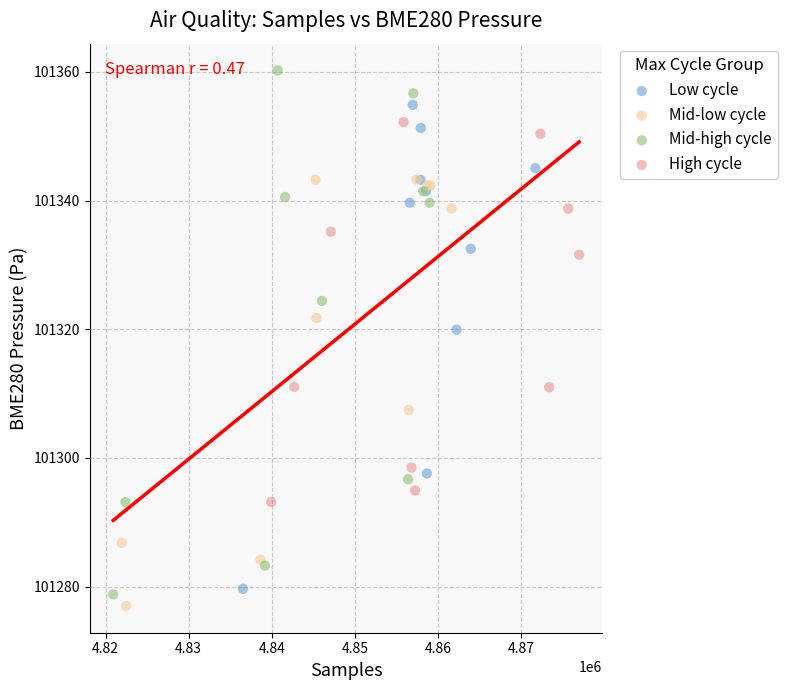

Which series has the largest Y range (max minus min)?

Mid-high cycle